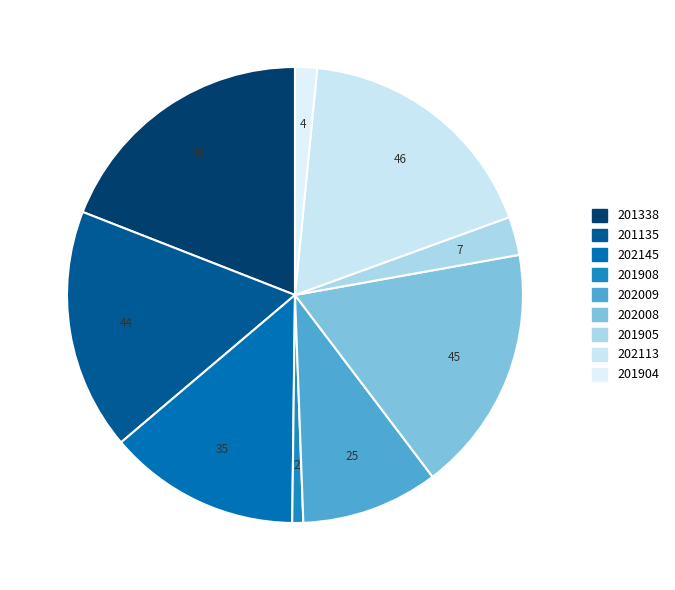

How many slices are in this pie chart?

9